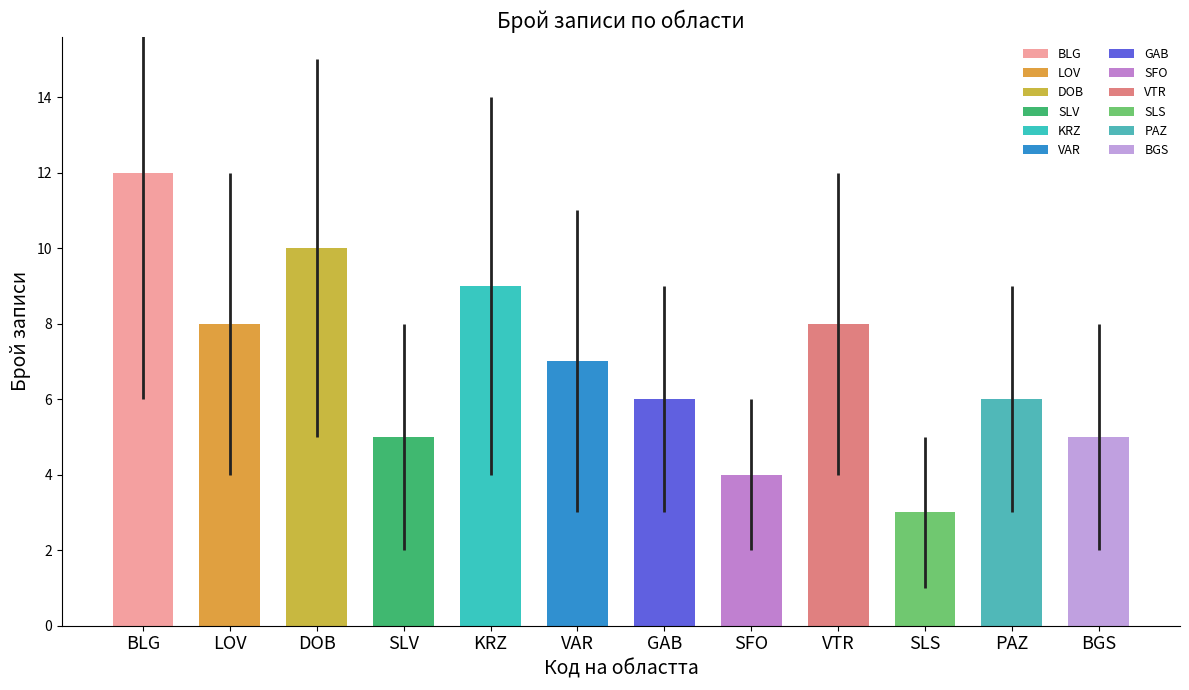

Between BLG and BGS, which is larger?

BLG